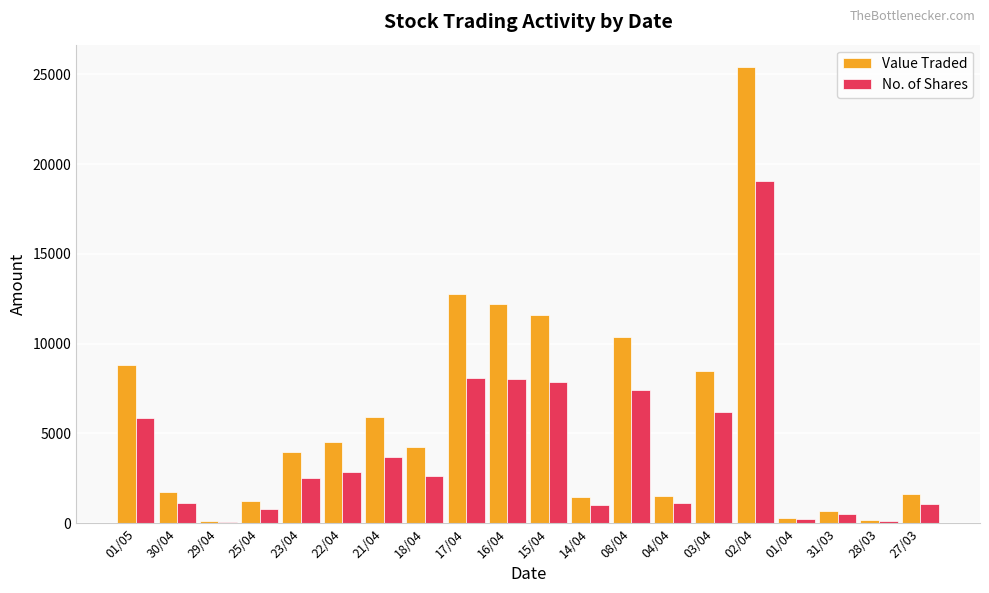

What is the spread (max minus min) of values at 25/04?

421